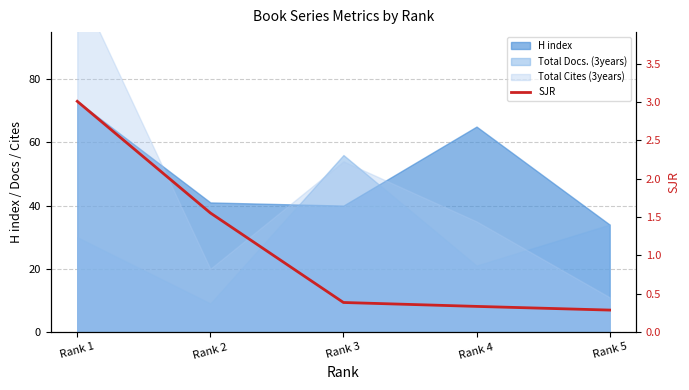

What is the sum of the values at Rank 4 and Rank 1?

3.3